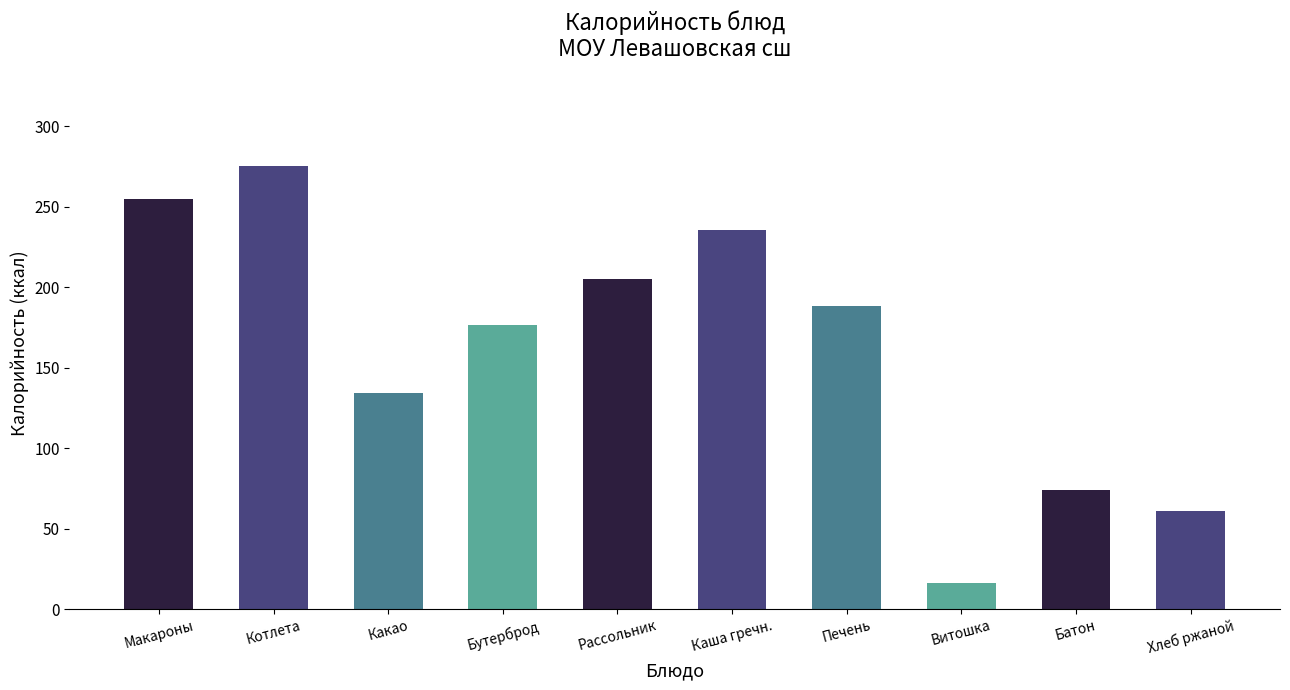

What is the difference between the values at Витошка and Рассольник?

189.0